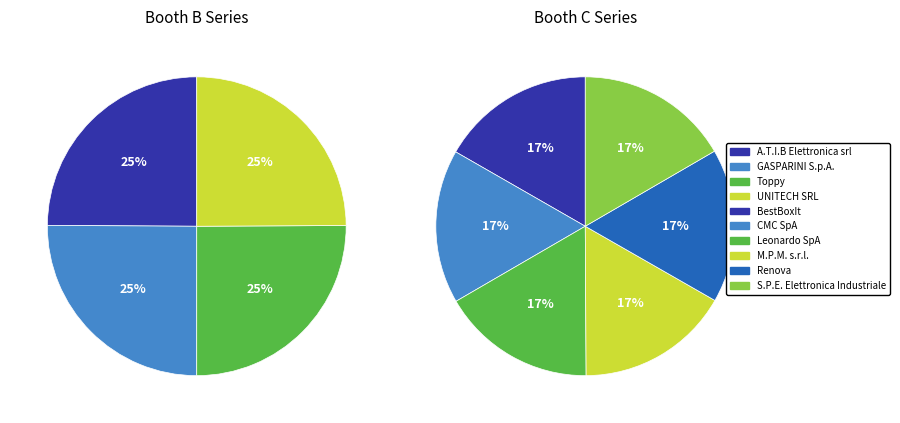

Do UNITECH SRL and Leonardo SpA together represent more than half of the pie?

No